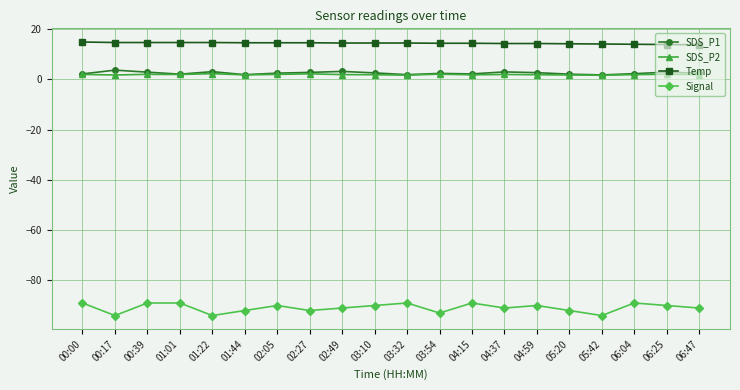

What is the minimum value shown in the chart?

-94.0